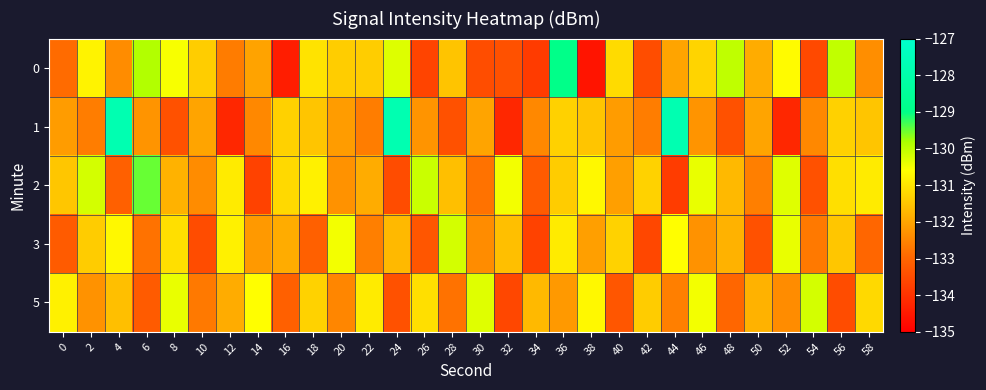

Reading left to right, what are all the values shown in this chart?

0: 0=-132.9	2=-130.8	4=-132.4	6=-129.9	8=-130.5	10=-131.4	12=-132.6	14=-132.0	16=-134.4	18=-131.0	20=-131.4	22=-131.4	24=-130.3	26=-133.6	28=-131.5	30=-133.5	32=-133.4	34=-133.8	36=-129.0	38=-134.6	40=-131.2	42=-133.5	44=-132.0	46=-131.3	48=-130.0	50=-131.9	52=-130.7	54=-133.6	56=-130.0	58=-132.4
1: 0=-132.2	2=-132.6	4=-127.8	6=-132.3	8=-133.4	10=-132.0	12=-134.2	14=-132.5	16=-131.3	18=-131.5	20=-132.2	22=-132.6	24=-127.8	26=-132.3	28=-133.4	30=-132.0	32=-134.2	34=-132.5	36=-131.3	38=-131.5	40=-132.2	42=-132.6	44=-127.8	46=-132.3	48=-133.4	50=-132.0	52=-134.2	54=-132.5	56=-131.3	58=-131.5
2: 0=-131.5	2=-130.2	4=-133.1	6=-129.5	8=-131.8	10=-132.4	12=-130.9	14=-133.7	16=-131.2	18=-130.8	20=-132.3	22=-131.9	24=-133.5	26=-130.1	28=-131.6	30=-132.8	32=-130.5	34=-133.2	36=-131.4	38=-130.7	40=-132.1	42=-131.3	44=-133.8	46=-130.4	48=-131.7	50=-132.6	52=-130.3	54=-133.4	56=-131.1	58=-130.9
3: 0=-133.2	2=-131.4	4=-130.7	6=-132.8	8=-131.1	10=-133.5	12=-130.8	14=-132.2	16=-131.9	18=-133.1	20=-130.5	22=-132.6	24=-131.7	26=-133.3	28=-130.2	30=-132.4	32=-131.6	34=-133.7	36=-130.9	38=-132.1	40=-131.3	42=-133.6	44=-130.6	46=-132.3	48=-131.8	50=-133.4	52=-130.4	54=-132.7	56=-131.5	58=-133.0
5: 0=-130.8	2=-132.3	4=-131.6	6=-133.2	8=-130.4	10=-132.7	12=-131.9	14=-130.6	16=-133.1	18=-131.3	20=-132.5	22=-130.9	24=-133.4	26=-131.1	28=-132.8	30=-130.3	32=-133.6	34=-131.7	36=-132.2	38=-130.7	40=-133.3	42=-131.4	44=-132.6	46=-130.5	48=-133.0	50=-131.8	52=-132.4	54=-130.2	56=-133.5	58=-131.2